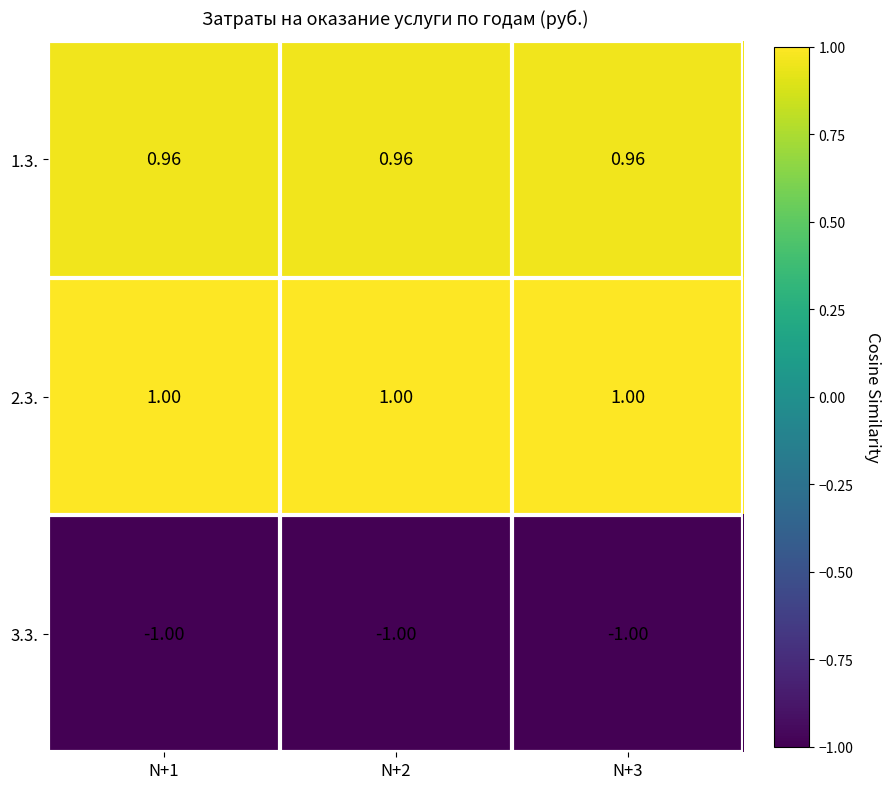

At how many categories does at least one series exceed 0?

3